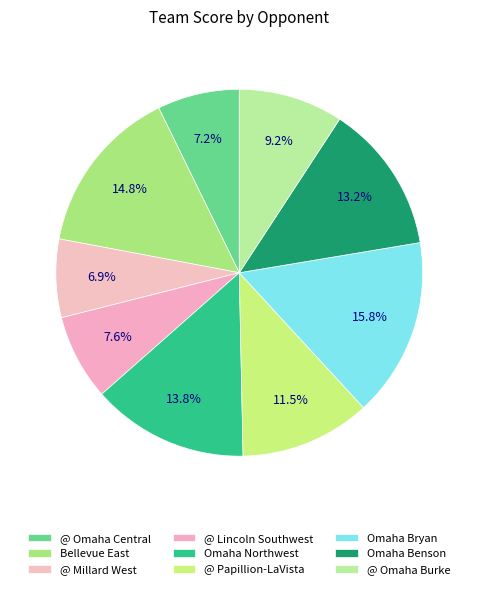

Is there any slice that represents more than half of the pie?

No